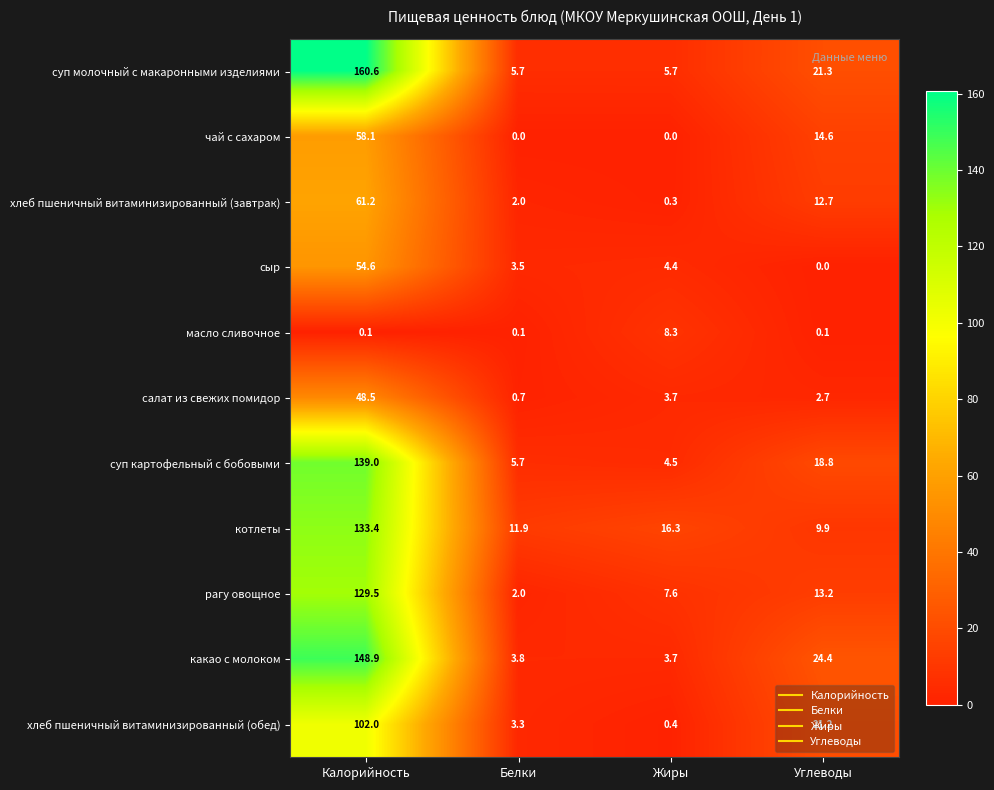

At which category is the sum across all series the highest?

Калорийность